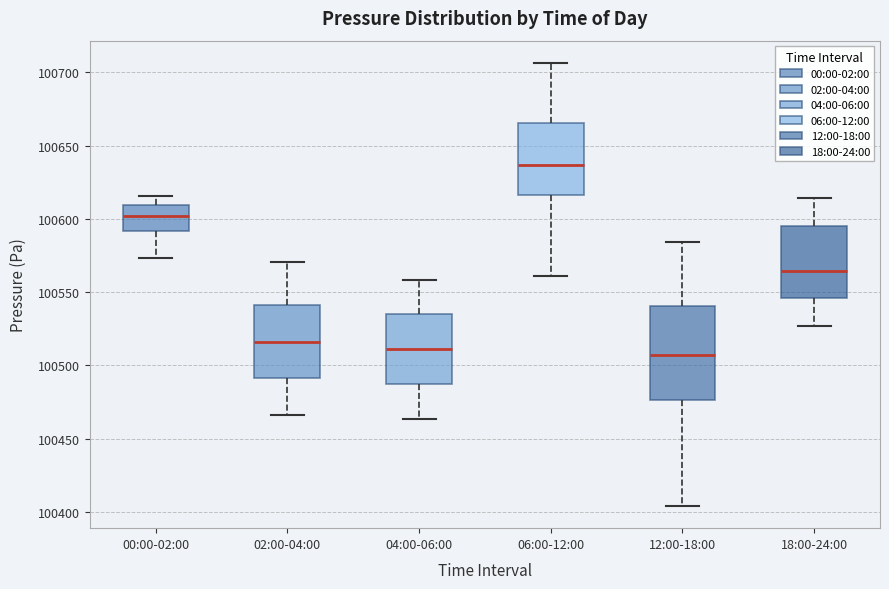

Which box is the tallest, from its lower edge to its upper edge?

12:00-18:00